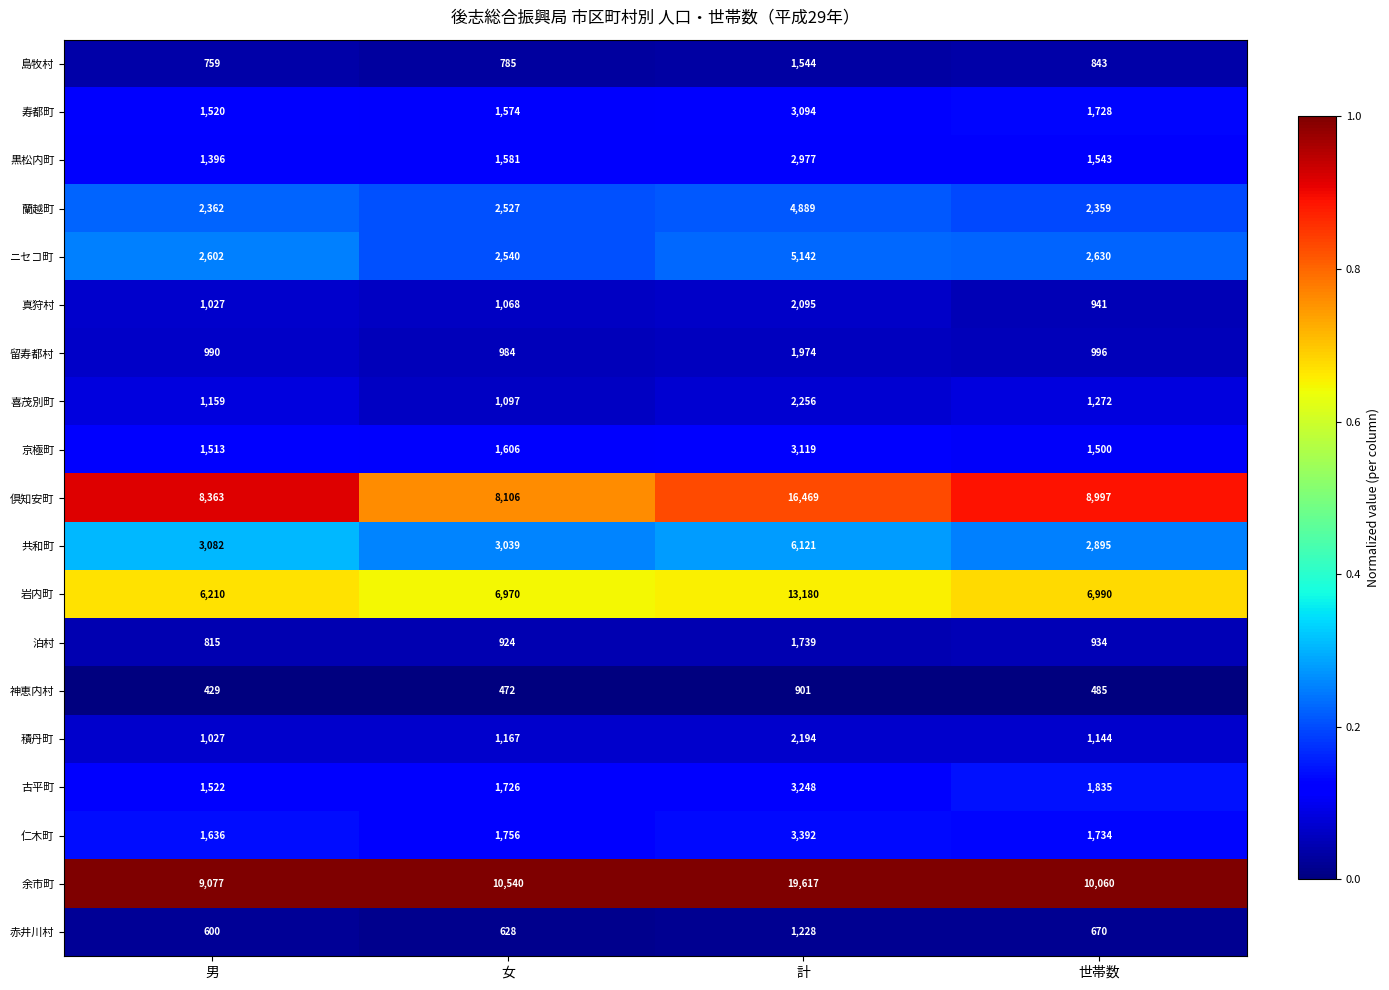

At which category is the sum across all series the highest?

計